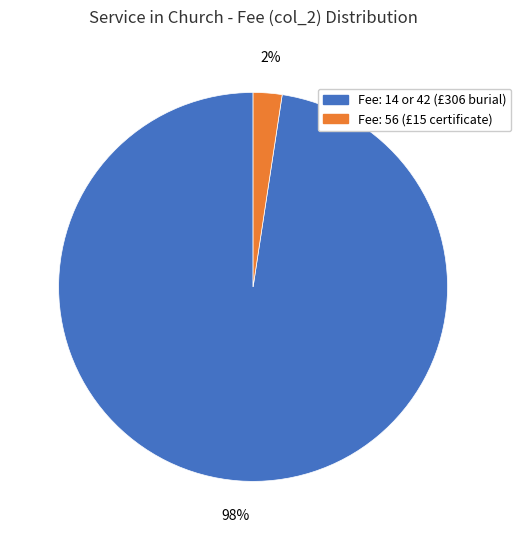

Count the number of slices in the pie.

2